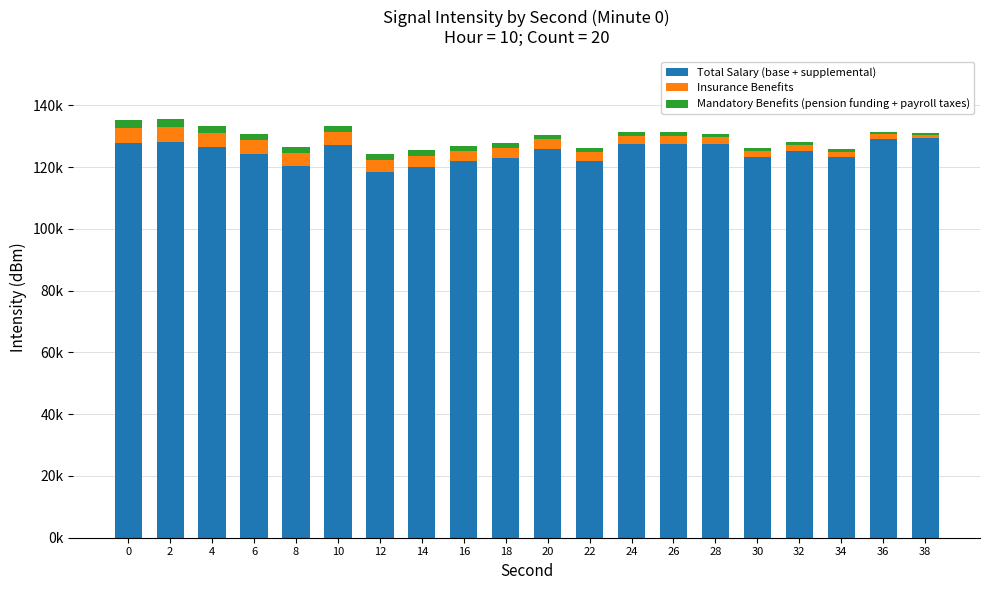

Are the bars grouped side by side (vs. stacked)?

No